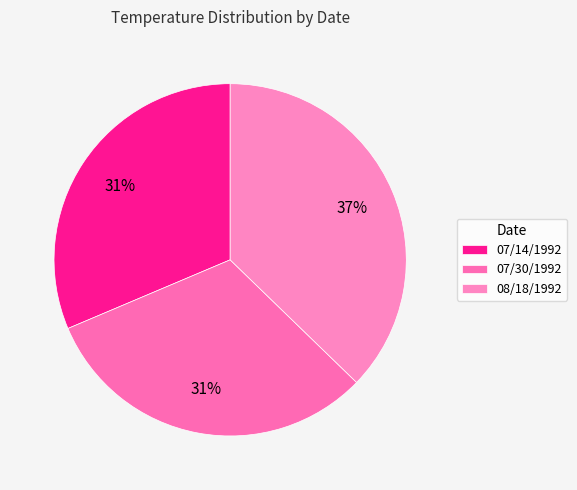

How many segments does this pie chart have?

3